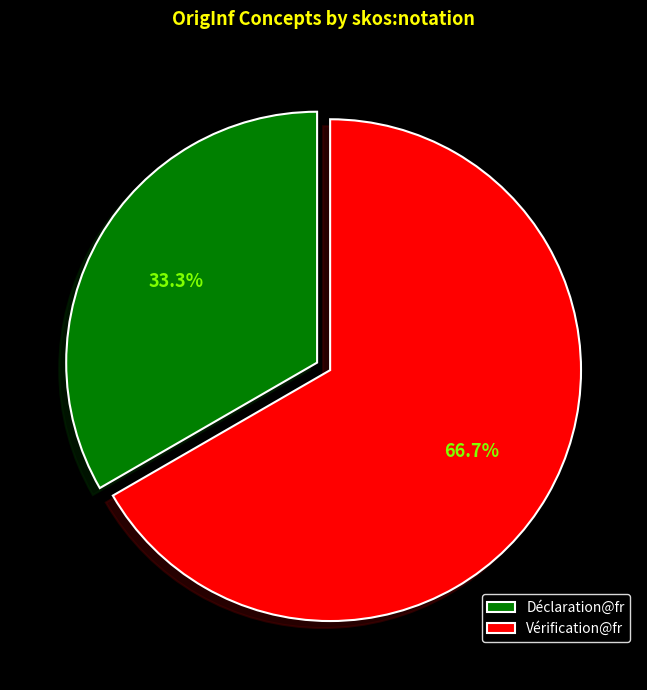

What percentage is the Vérification@fr slice, to the nearest percent?

67%